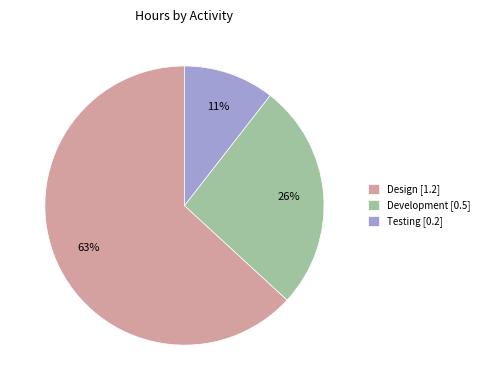

To the nearest percent, what portion does Design [1.2] represent?

63%